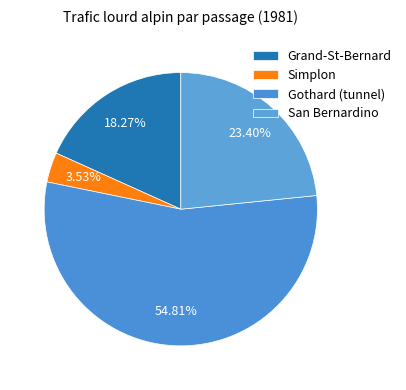

Combined, what portion of the pie is Grand-St-Bernard and San Bernardino?

41.7%